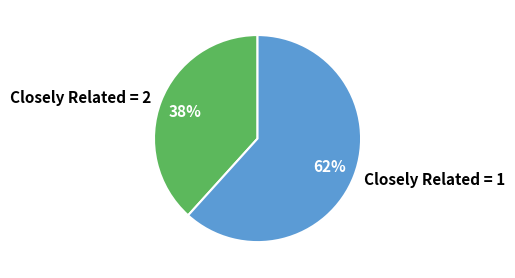

Is it true that Closely Related = 2 is 46% of the pie?

False